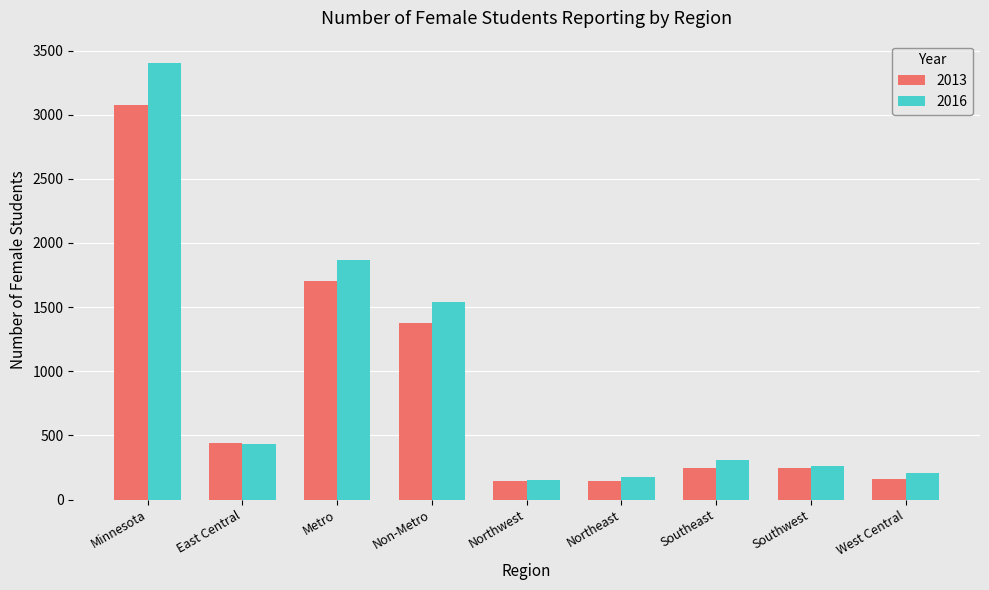

Which category has the highest value across all series?

Minnesota